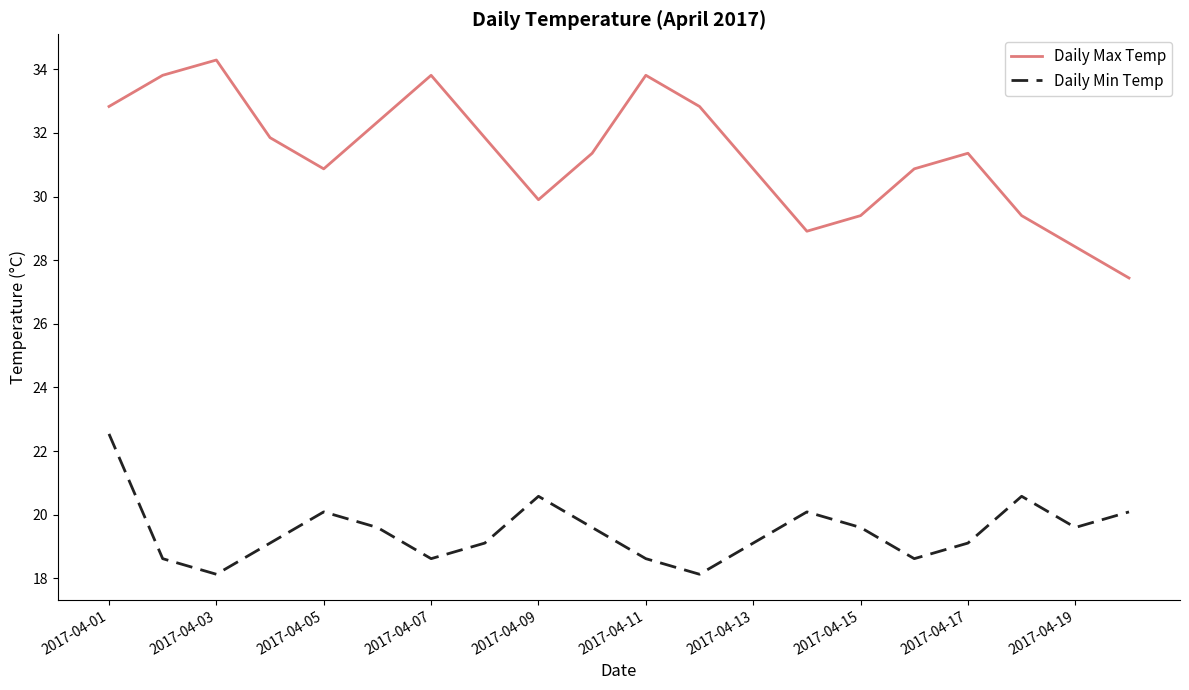

Which series has the largest total across all categories?

Daily Max Temp